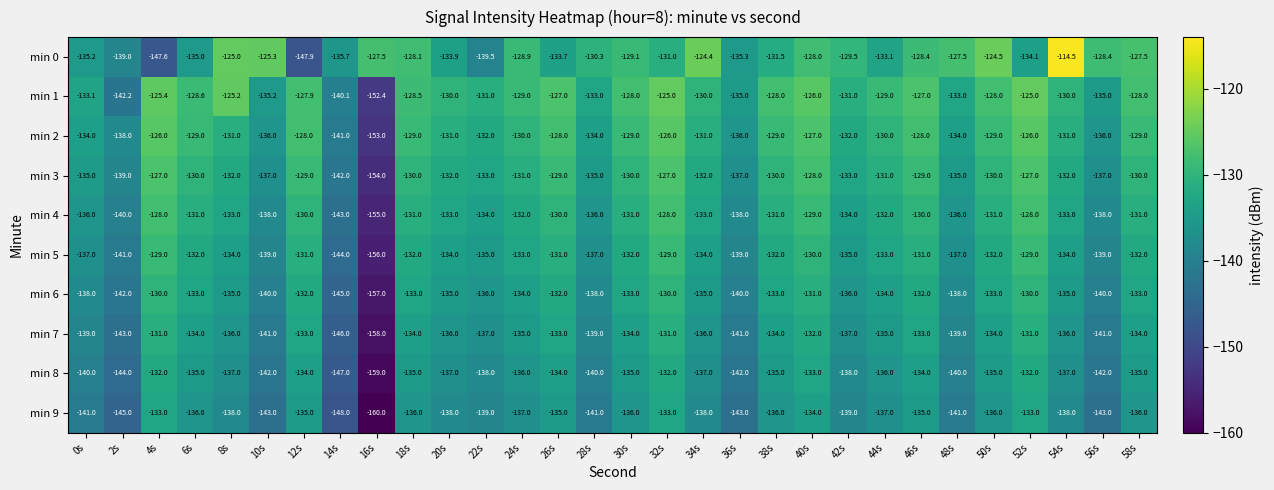

Is it true that min 0 equals -131.5 at 38s?

True